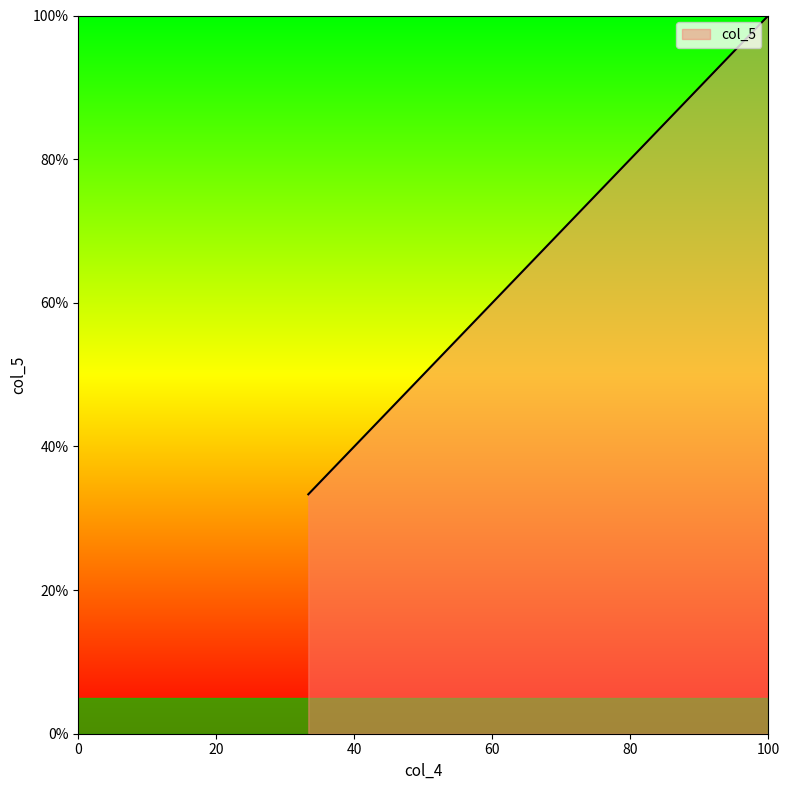

What is the average value?

66.7